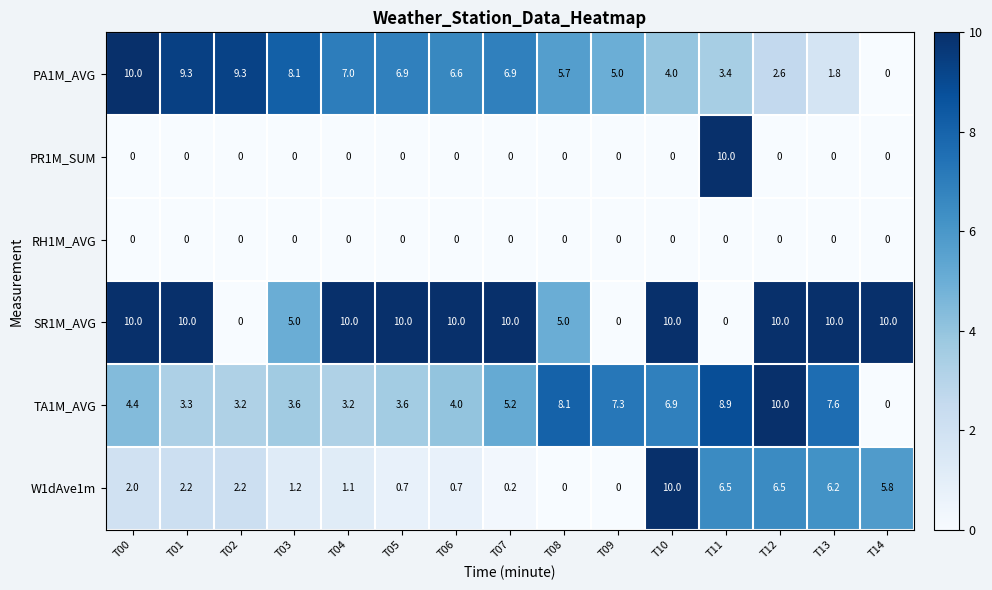

What is the maximum value shown in the chart?

10.0